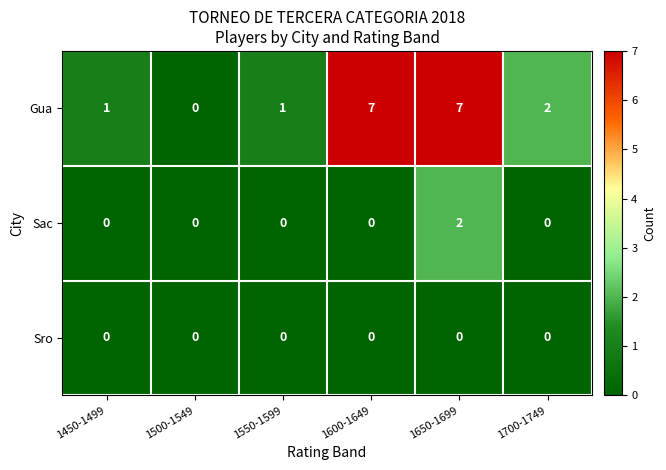

Rank the series by their maximum value, from highest to lowest.

Gua, Sac, Sro